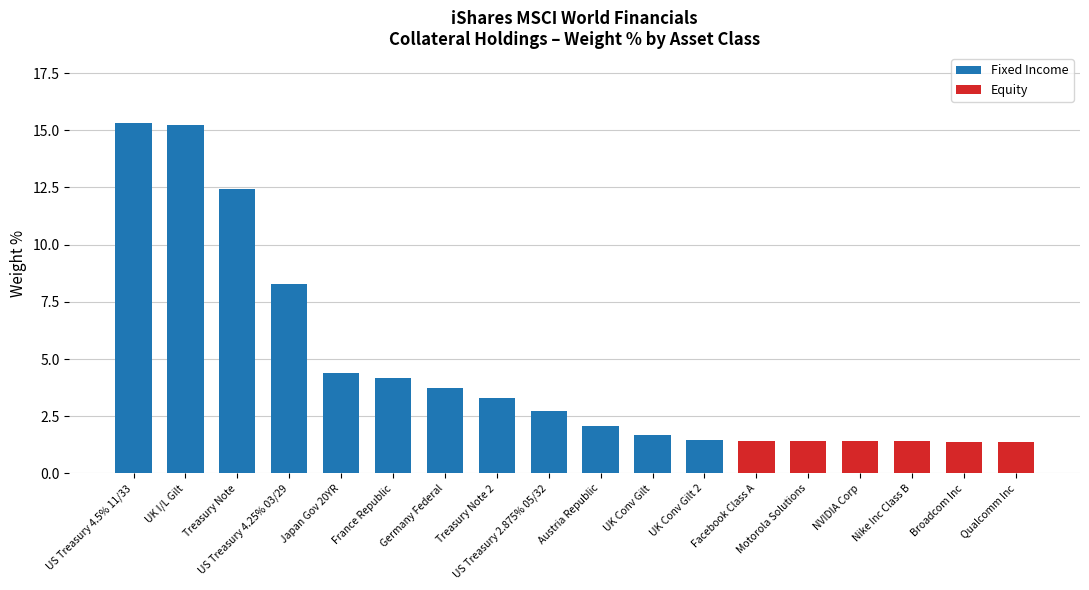

What is the average value of the Fixed Income series?

4.2